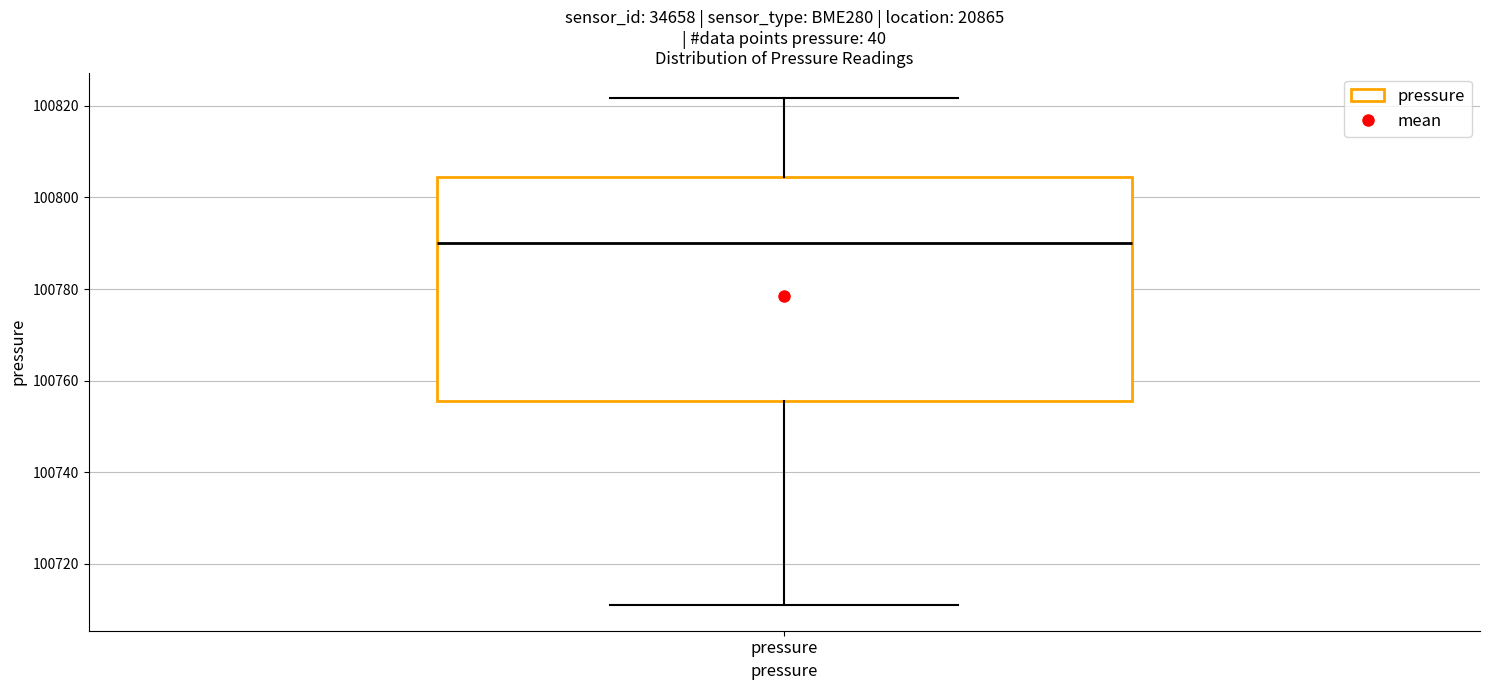

Where is the lower edge of the box for pressure on the y-axis? The values are not printed on the chart, so give them approximately, as read against the axis.

100756